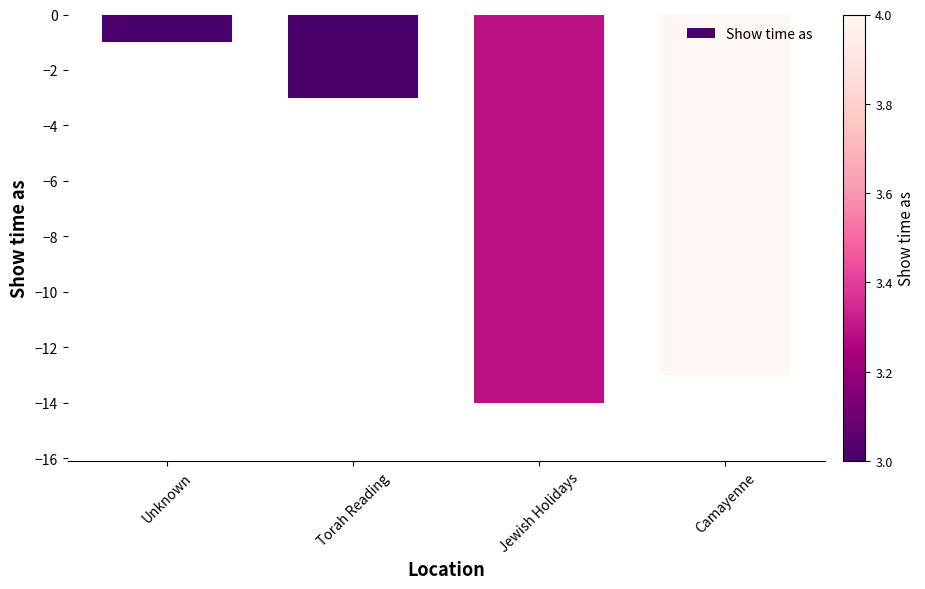

What is the change in value from Unknown to Torah Reading?

-2